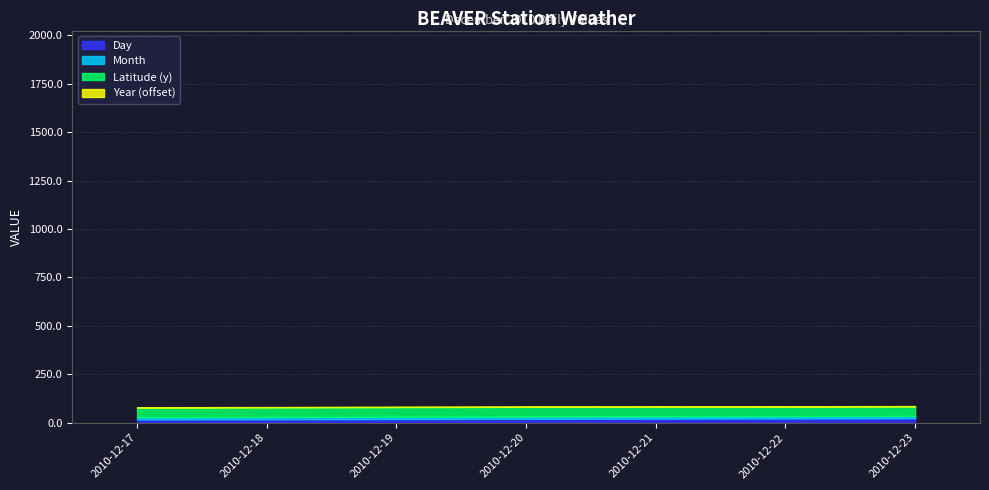

Rank the series by their maximum value, from lowest to highest.

Month, Day, Latitude (y), Year